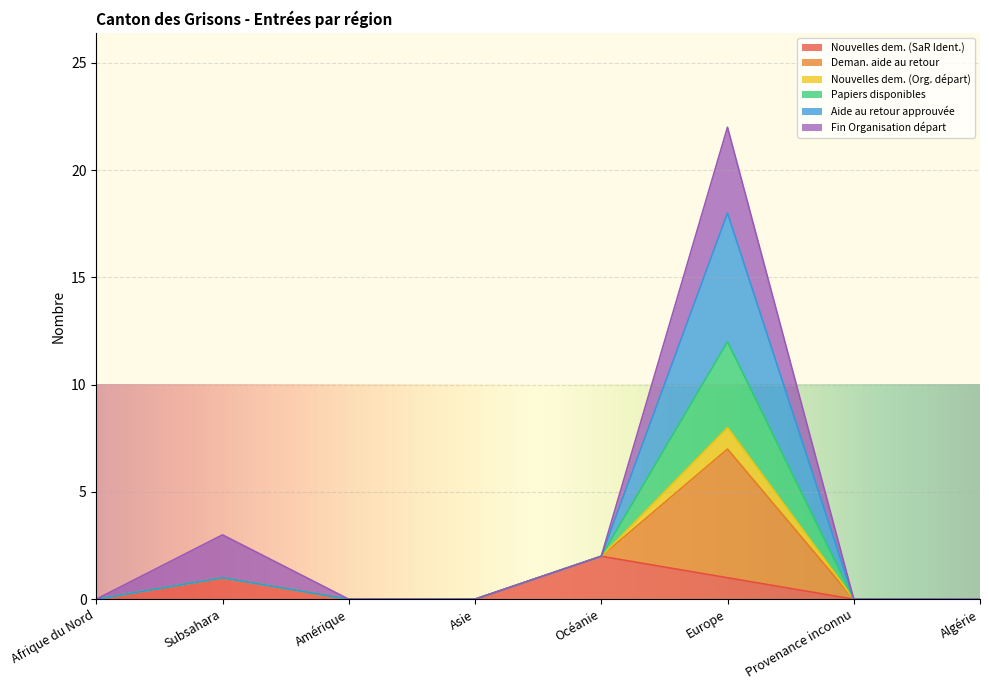

True or false: Nouvelles dem. (SaR Ident.) and Nouvelles dem. (Org. départ) intersect in this chart.

False